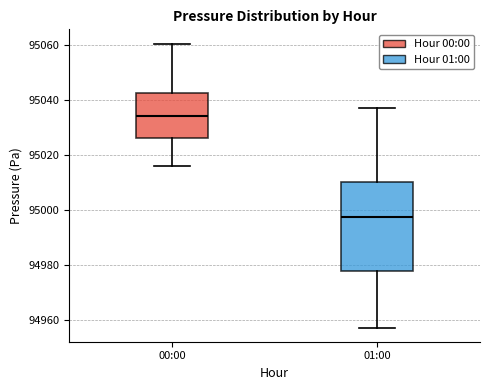

Where does the lower whisker of the box for 00:00 end on the y-axis? The values are not printed on the chart, so give them approximately, as read against the axis.

95016